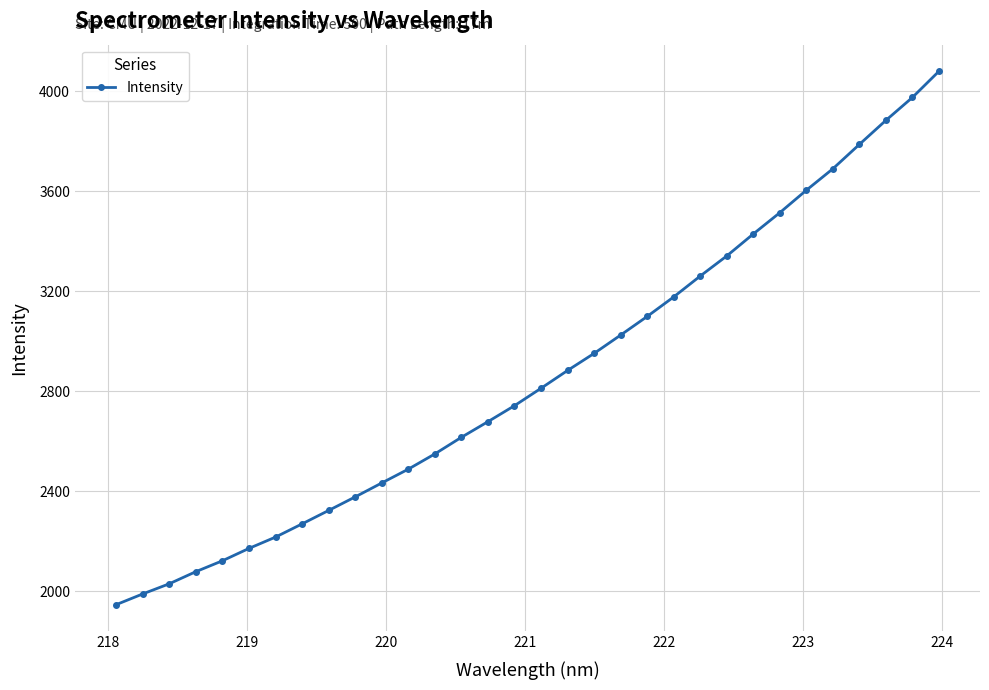

What is the average value?

2860.8